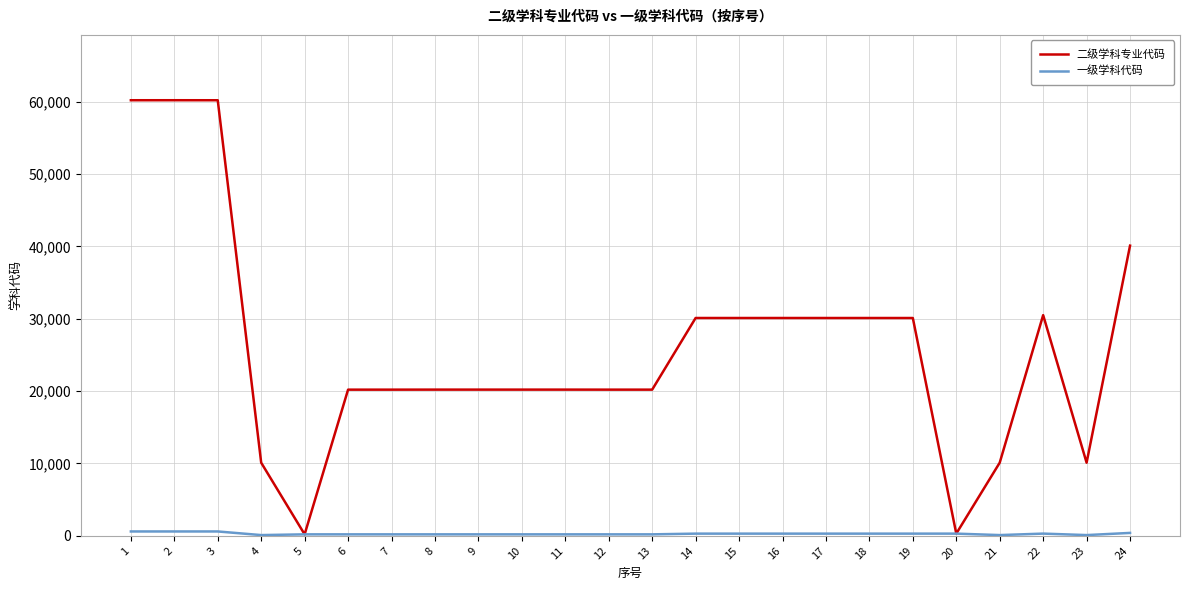

What is the total value across all series at 23?

10209